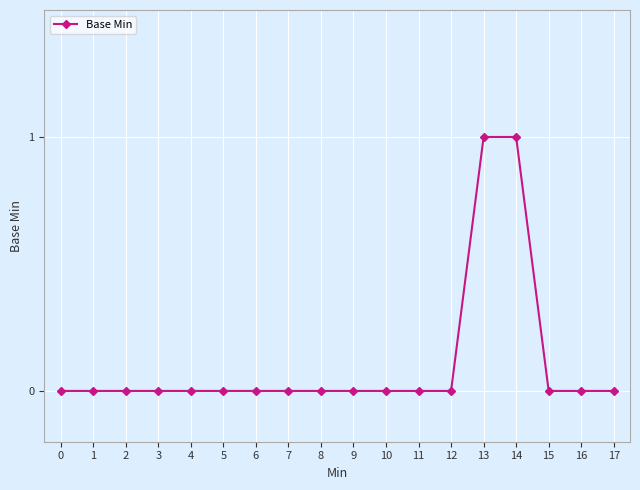

What is the maximum value shown in the chart?

1